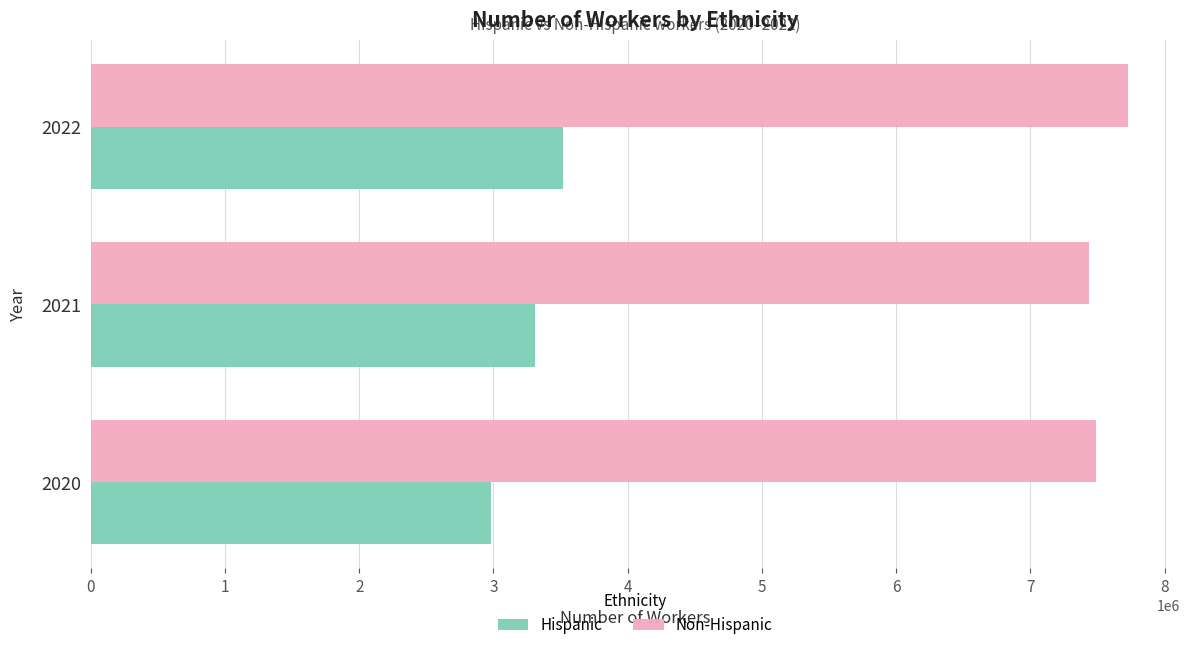

What is the average value of the Hispanic series?

3271959